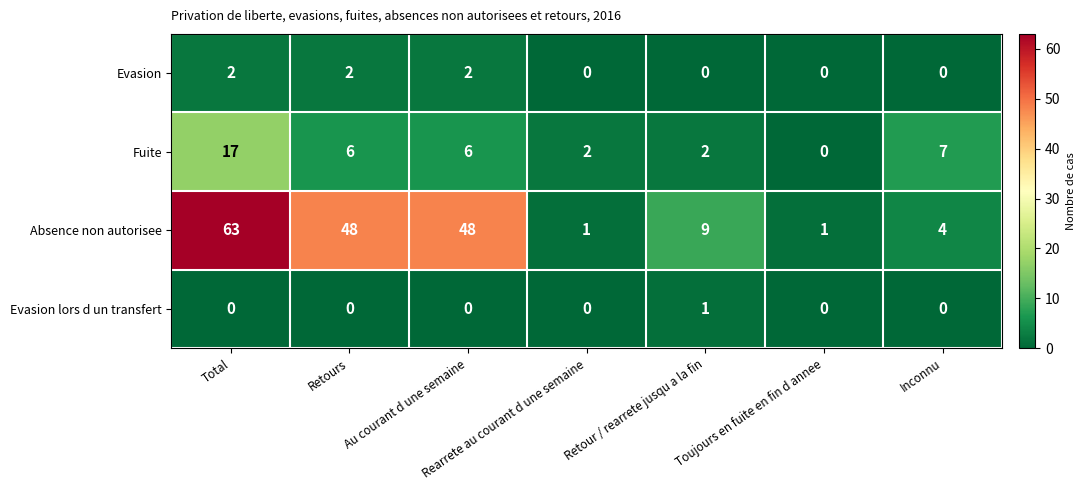

Is the value of Absence non autorisee at Toujours en fuite en fin d annee greater than the value of Fuite at Retours?

No